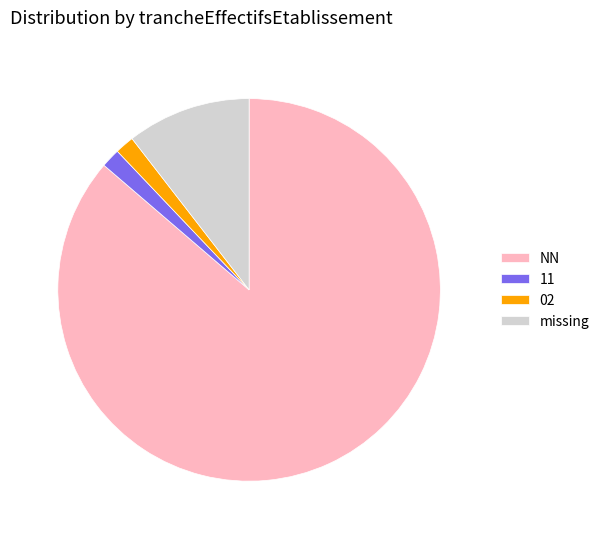

True or false: missing accounts for 10% of the total.

True